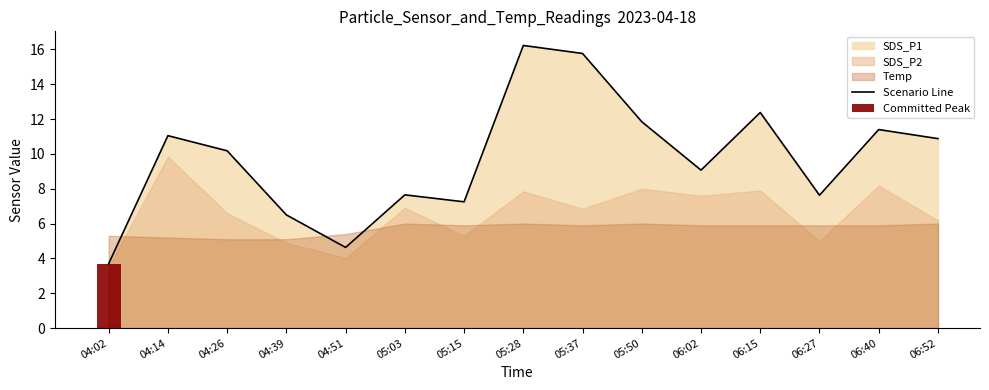

True or false: Scenario Line has a value of 6.5 at 04:39.

True